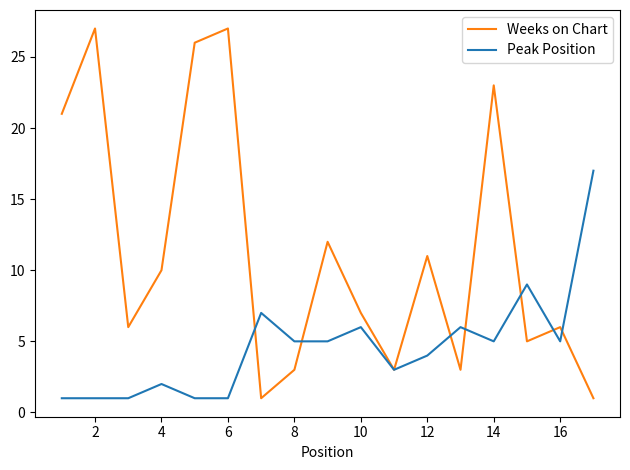

Which series has the largest range (max minus min)?

Weeks on Chart